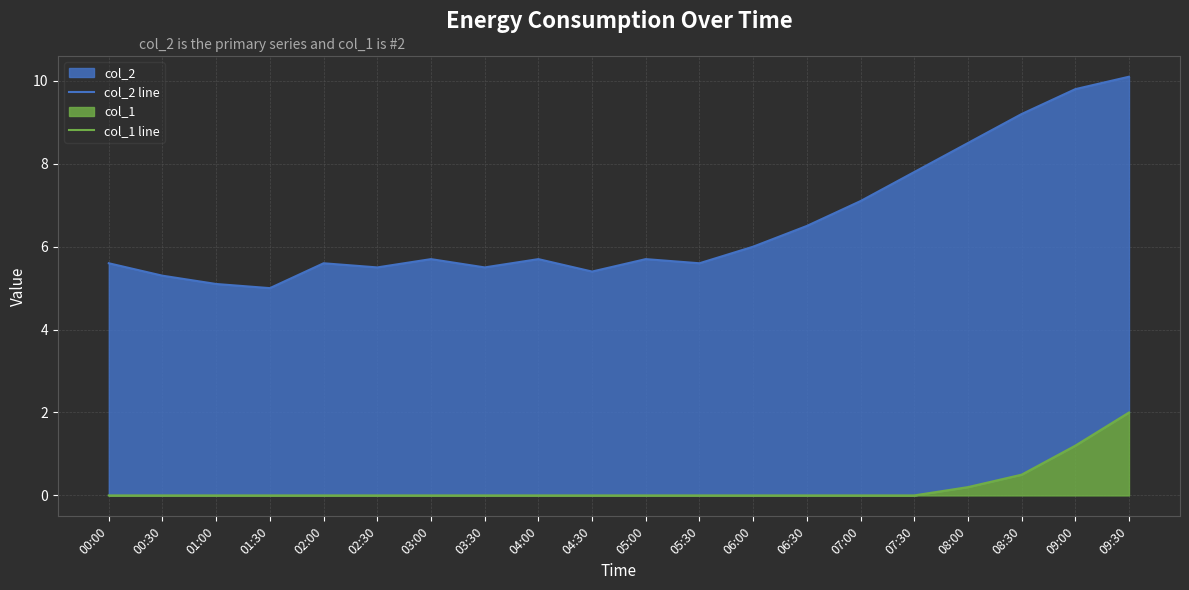

True or false: col_1 line has more than 2 interior local peaks.

False